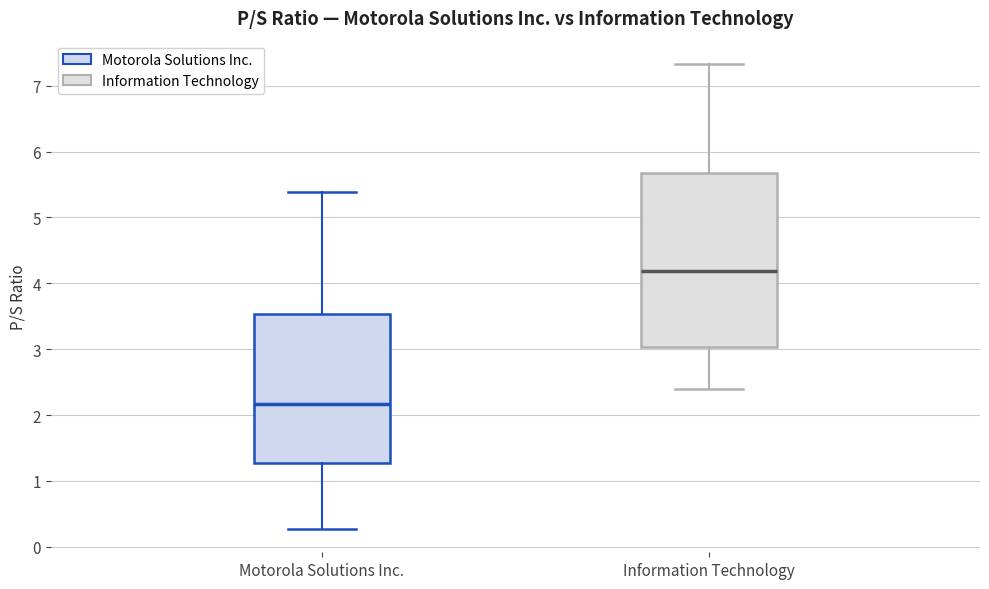

Reading left to right, transcribe this box plot: for each box, give where its median line is, the range the box spans, and where its two whiskers end, as read against the y-axis. The values are not printed on the chart, so give them approximately, as read against the axis.

Motorola Solutions Inc.: median 2.2, box 1.3 to 3.5, whiskers 0.3 to 5.4
Information Technology: median 4.2, box 3.0 to 5.7, whiskers 2.4 to 7.3